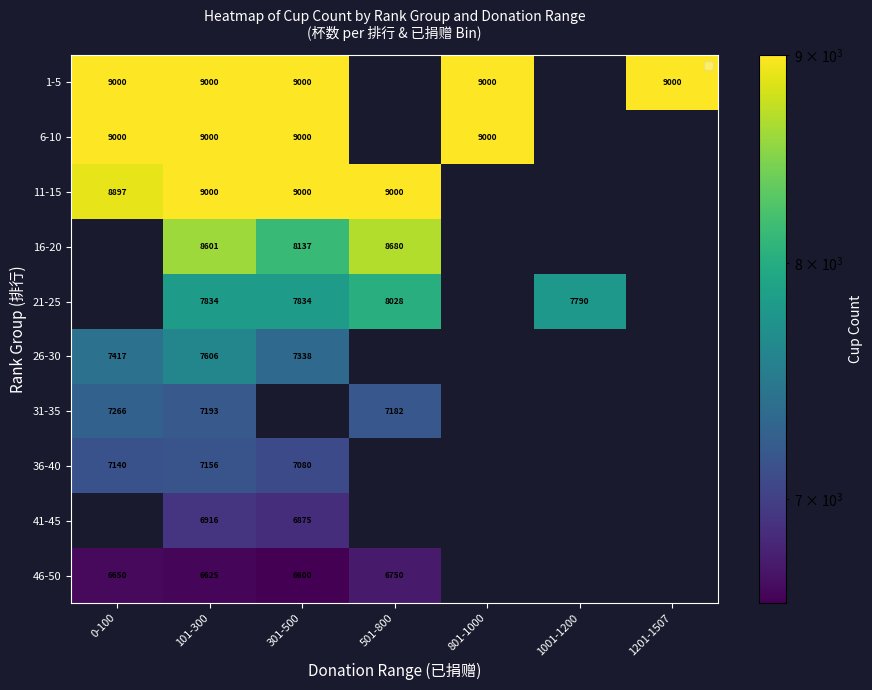

The value of 1-5 at 0-100 is 9000. True or false?

True